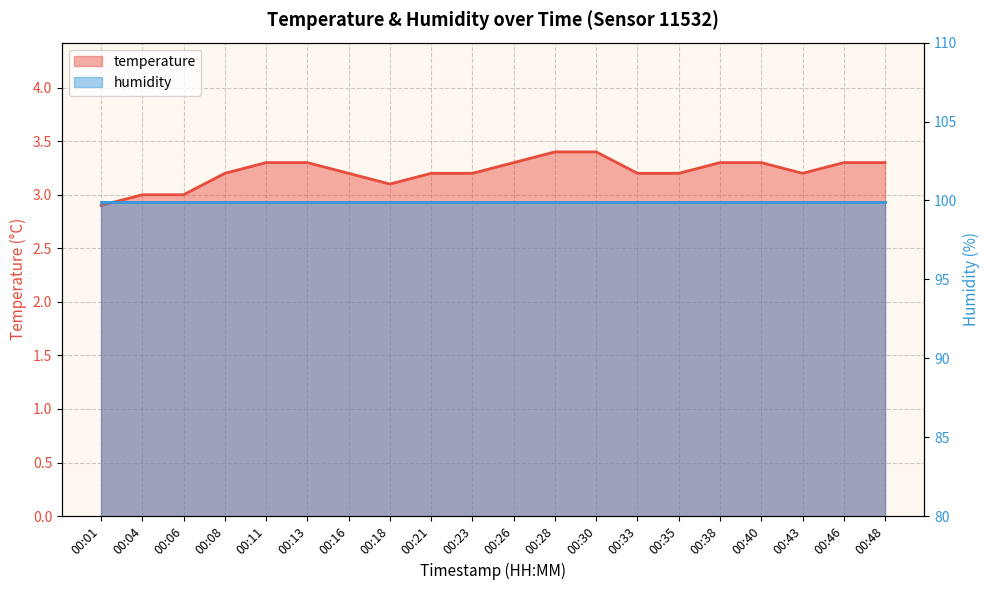

At which label is the value closest to 3?

00:04